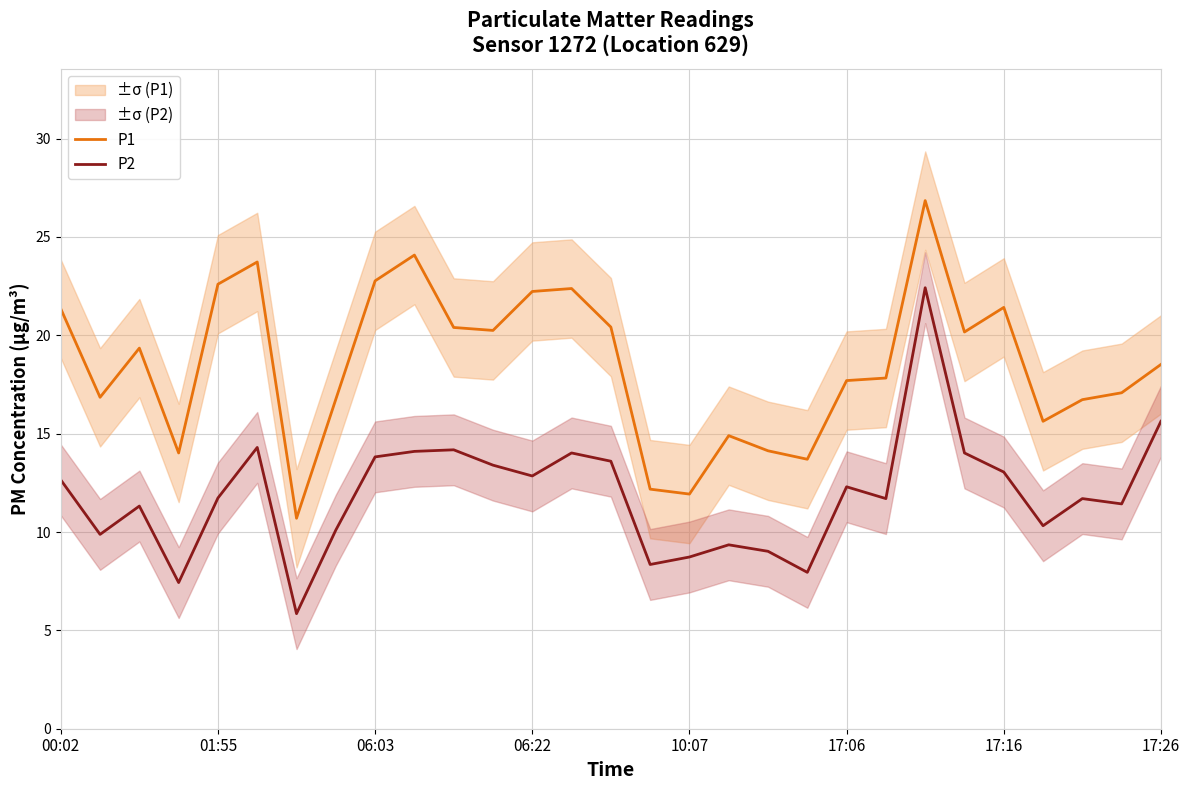

At which label does P2 first exceed 11?

00:02